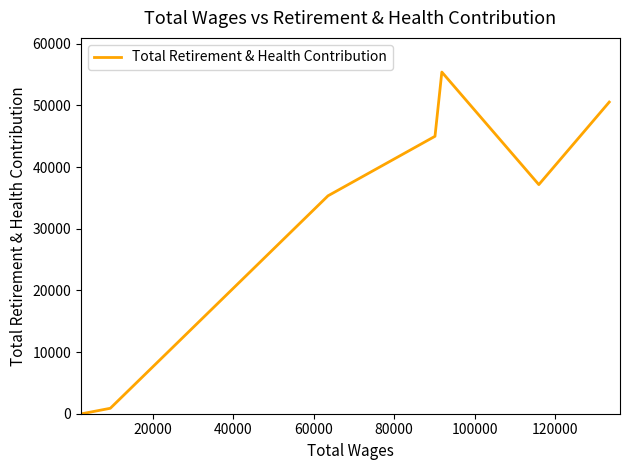

Reading left to right, what are all the values shown in this chart?

0	884	35347	45000	55419	37164	50551